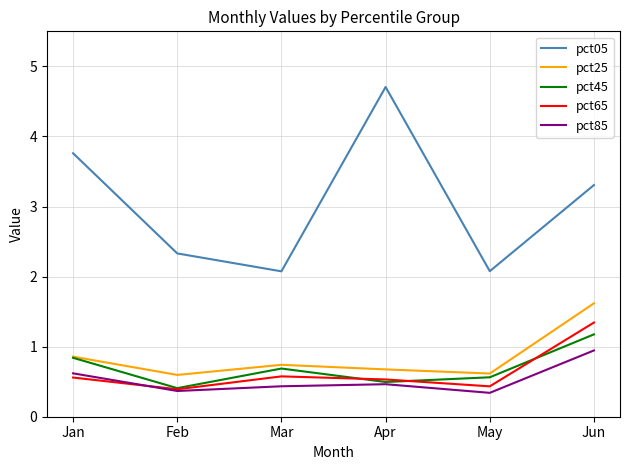

The value of pct85 at Feb is 0.4. True or false?

True